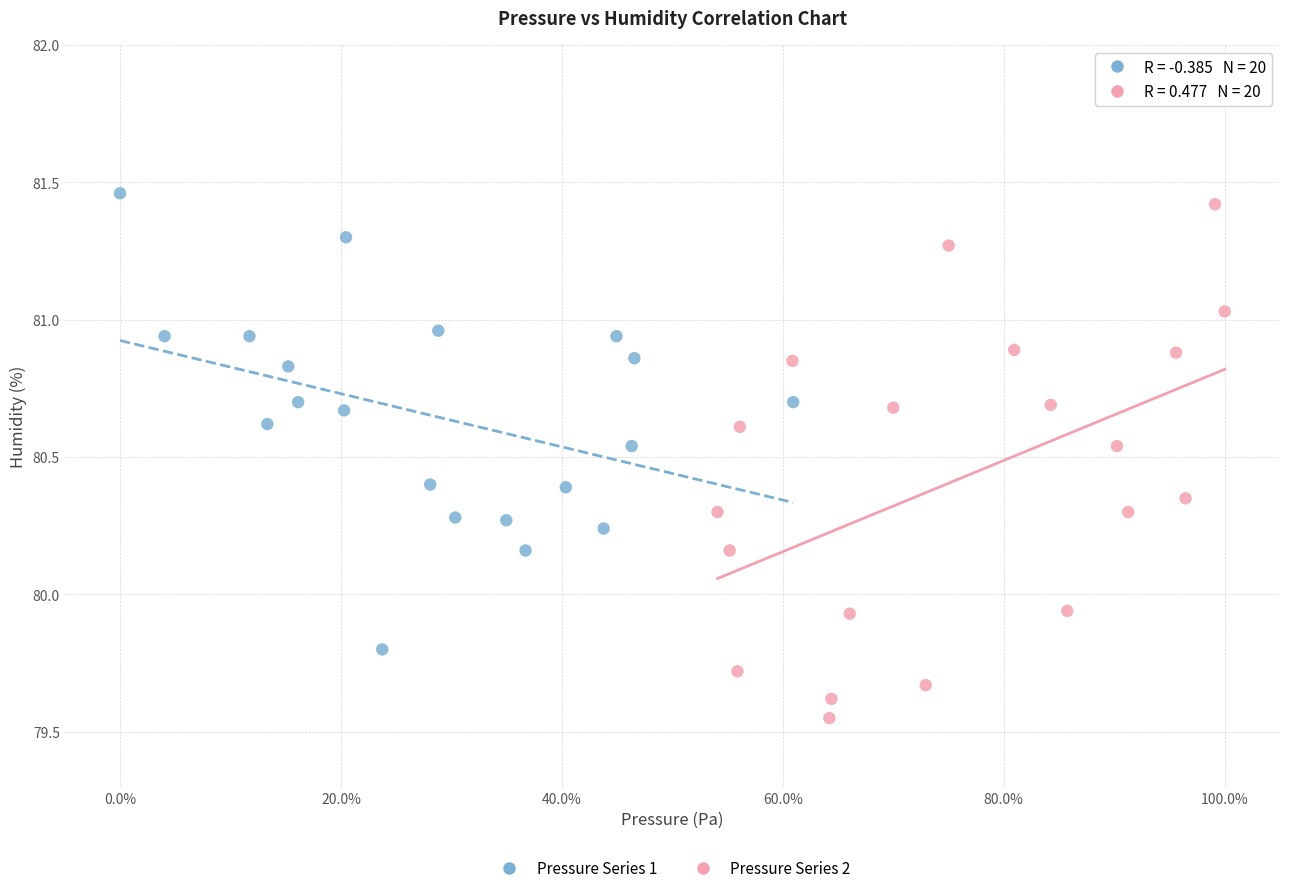

Which series contains the highest Y value?

Pressure Series 1